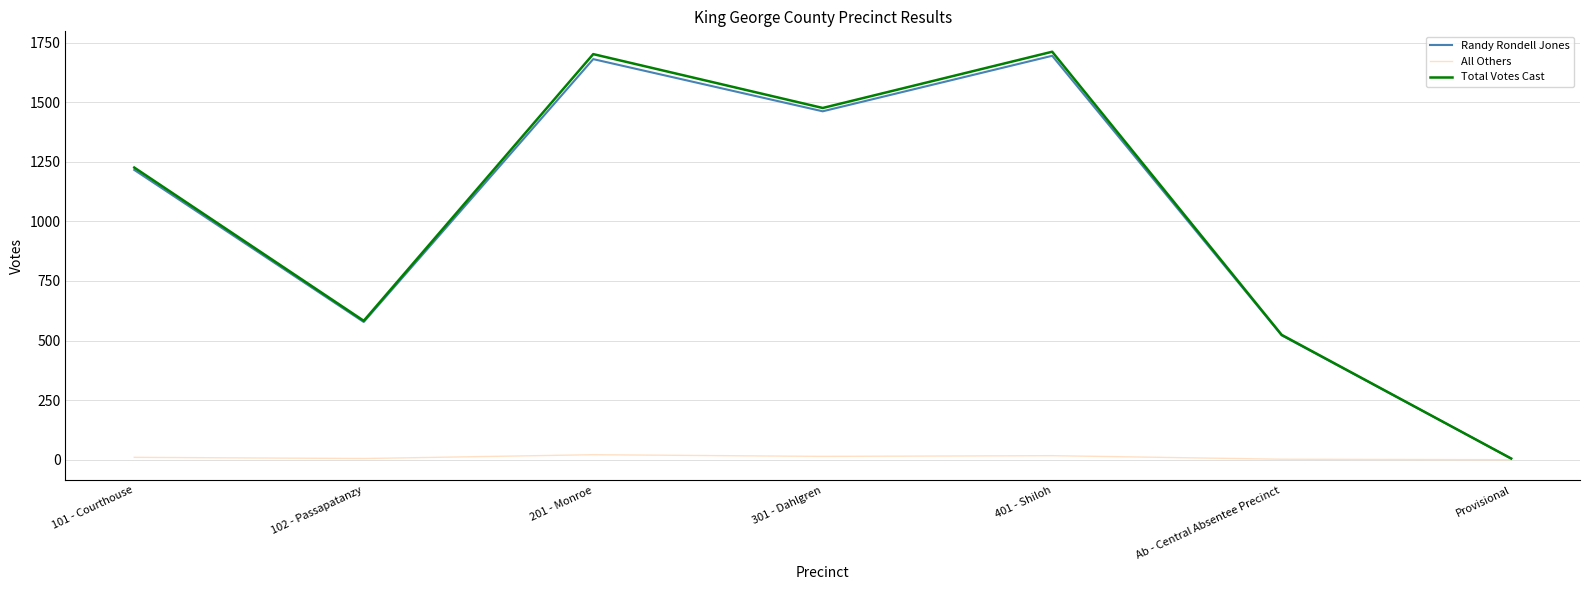

How many lines are shown in the chart?

3